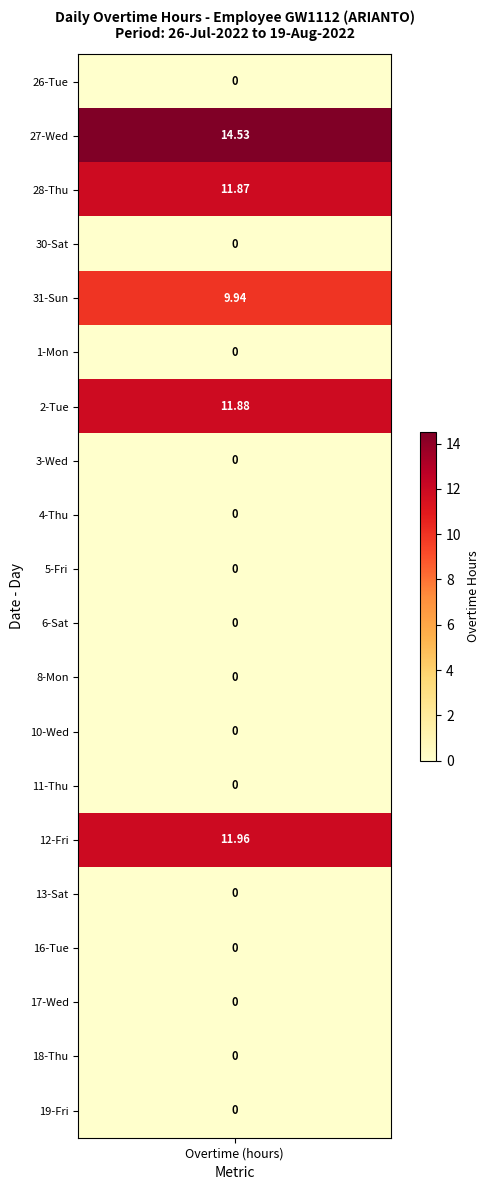

Which series has the largest total across all categories?

27